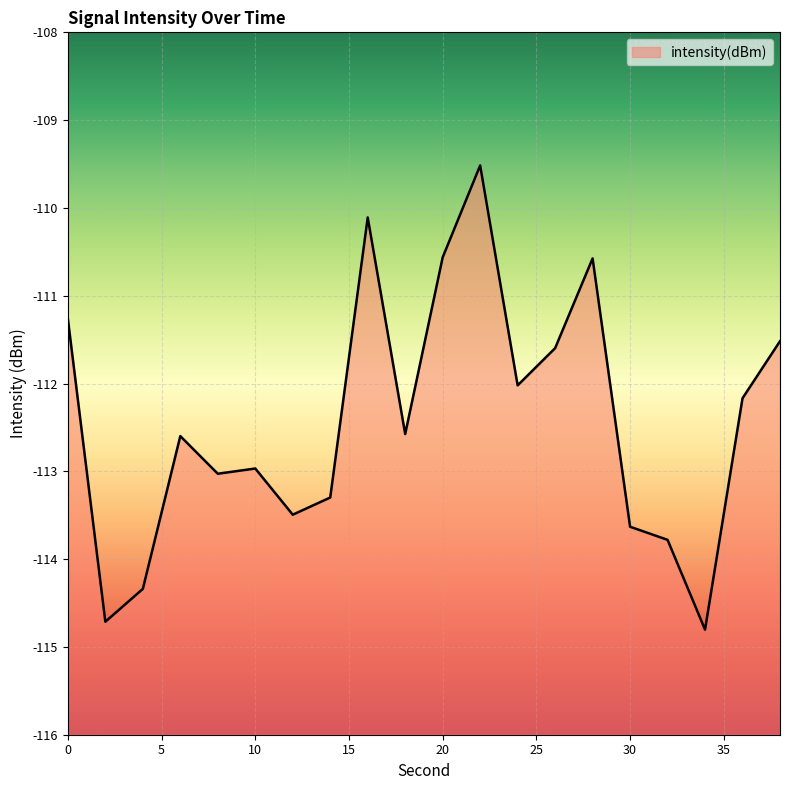

Reading left to right, transcribe all the data shown in this chart.

0=-111.3	2=-114.7	4=-114.3	6=-112.6	8=-113.0	10=-113.0	12=-113.5	14=-113.3	16=-110.1	18=-112.6	20=-110.6	22=-109.5	24=-112.0	26=-111.6	28=-110.6	30=-113.6	32=-113.8	34=-114.8	36=-112.2	38=-111.5